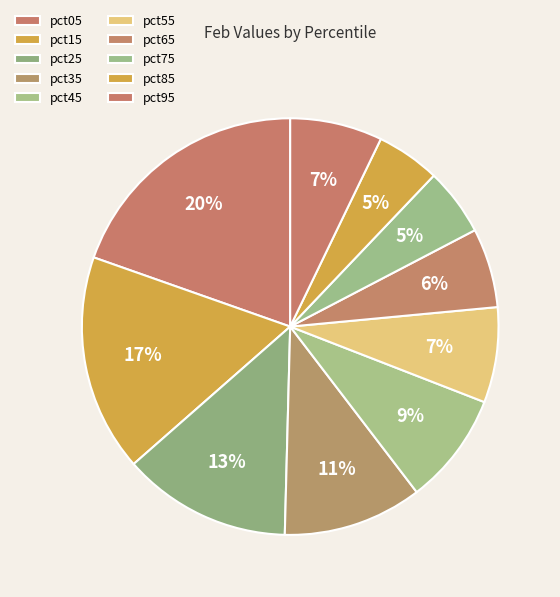

Which slice is the smallest?

pct85